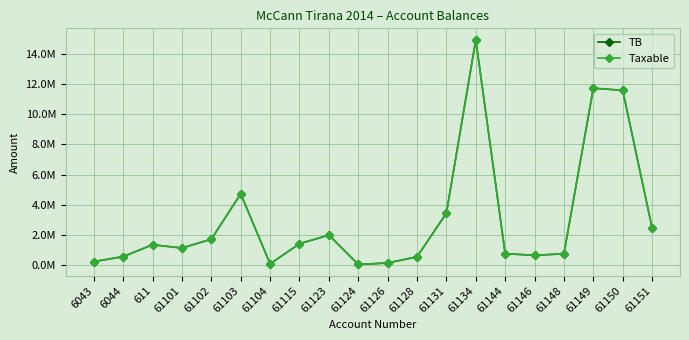

What is the difference between the second highest and second lowest values in the Taxable series?

11611976.6